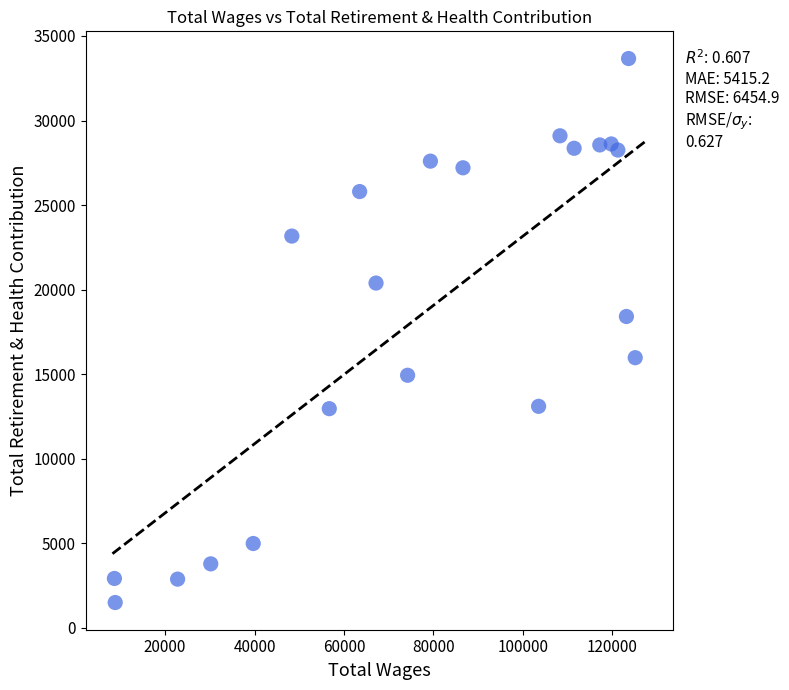

What Y value in the scatter plot is closest to 17586?

18416